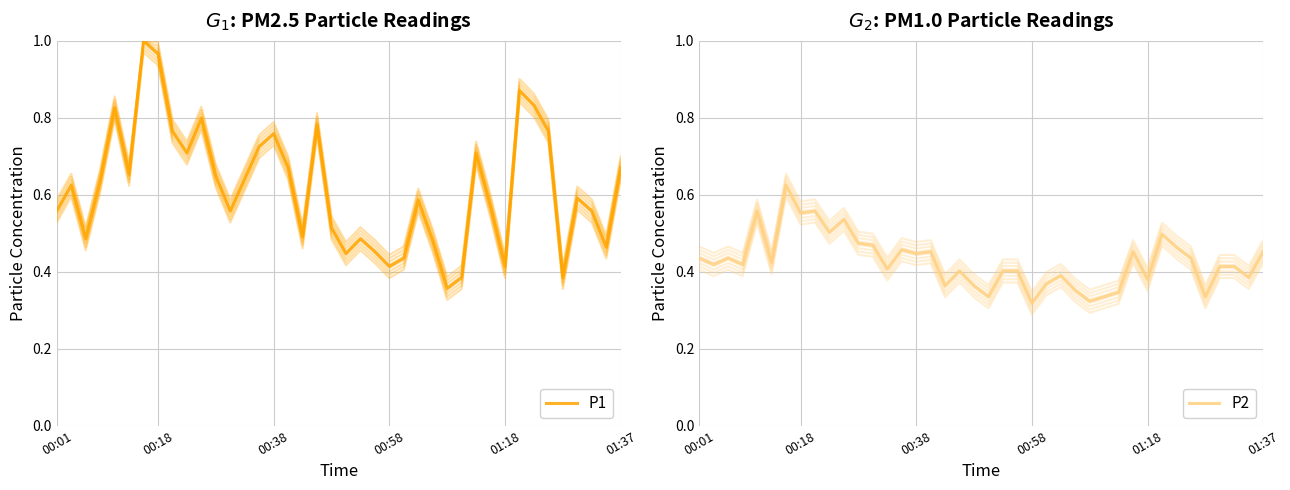

Reading right to left, transcribe all the data shown in this chart.

P1: 0.7	0.5	0.6	0.6	0.4	0.8	0.8	0.9	0.4	0.6	0.7	0.4	0.4	0.5	0.6	0.4	0.4	0.5	0.5	0.4	0.5	0.8	0.5	0.7	0.8	0.7	0.6	0.6	0.6	0.8	0.7	0.8	1.0	1.0	0.7	0.8	0.6	0.5	0.6	0.6
P2: 0.5	0.4	0.4	0.4	0.3	0.4	0.5	0.5	0.4	0.5	0.3	0.3	0.3	0.4	0.4	0.4	0.3	0.4	0.4	0.3	0.4	0.4	0.4	0.5	0.4	0.5	0.4	0.5	0.5	0.5	0.5	0.6	0.6	0.6	0.4	0.6	0.4	0.4	0.4	0.4